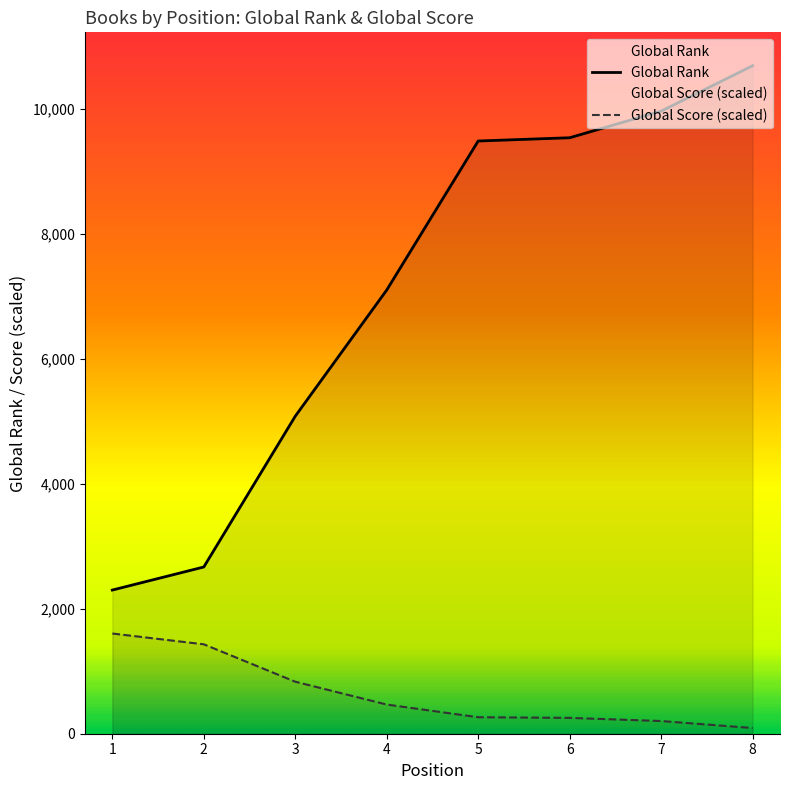

True or false: Global Score and Global Rank cross at least once.

False